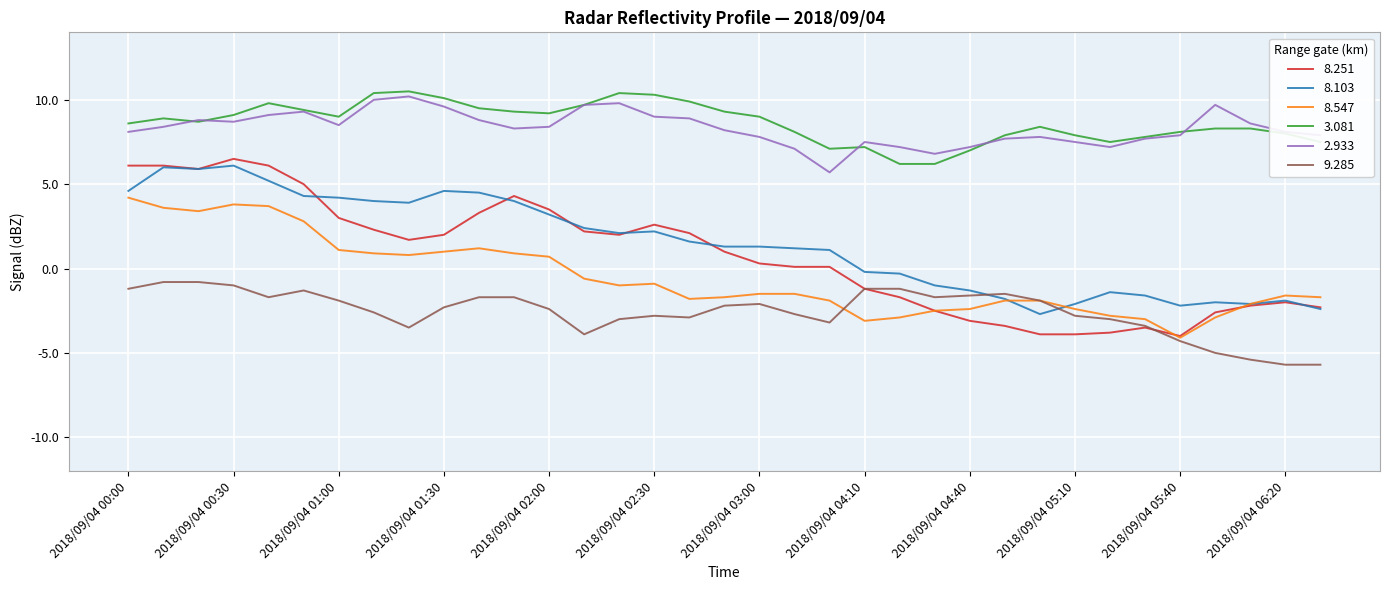

True or false: 3.081 and 8.251 intersect in this chart.

False